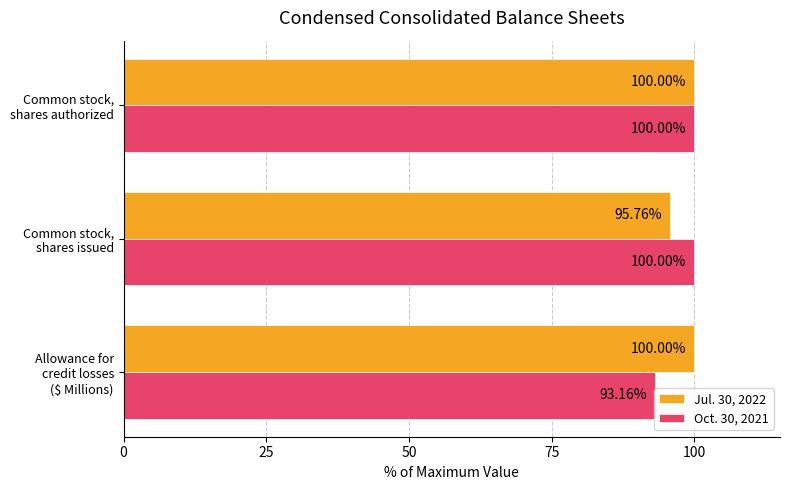

Which series has the widest spread of values?

Oct. 30, 2021